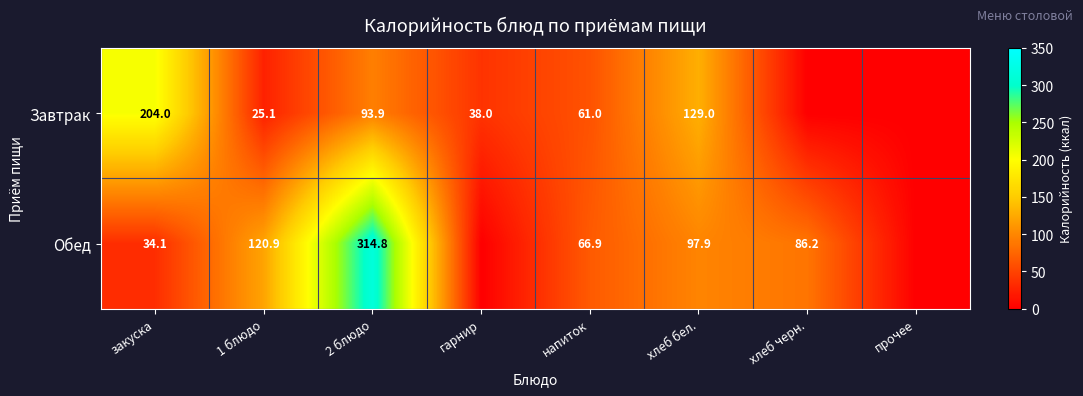

What is the total value across all series at хлеб бел.?

226.9